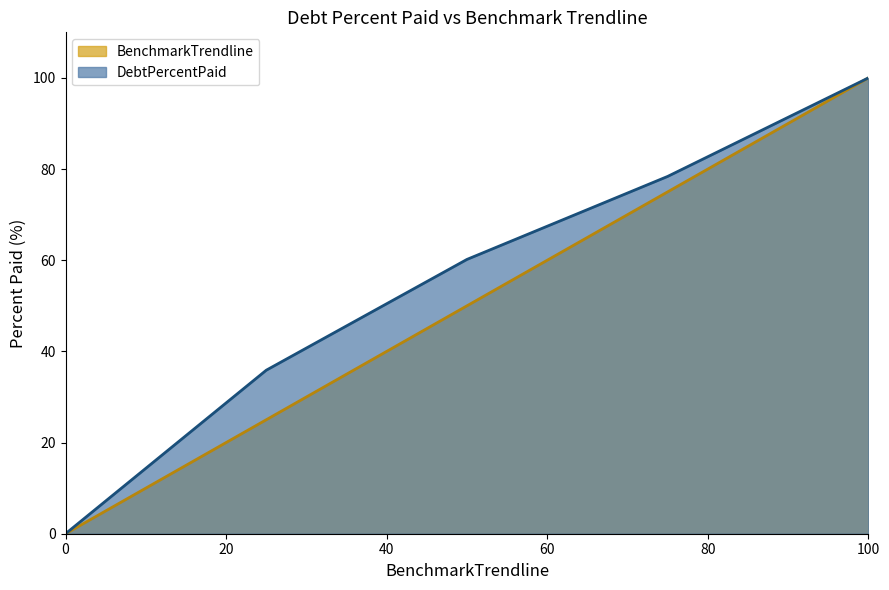

True or false: DebtPercentPaid and BenchmarkTrendline cross at least once.

False